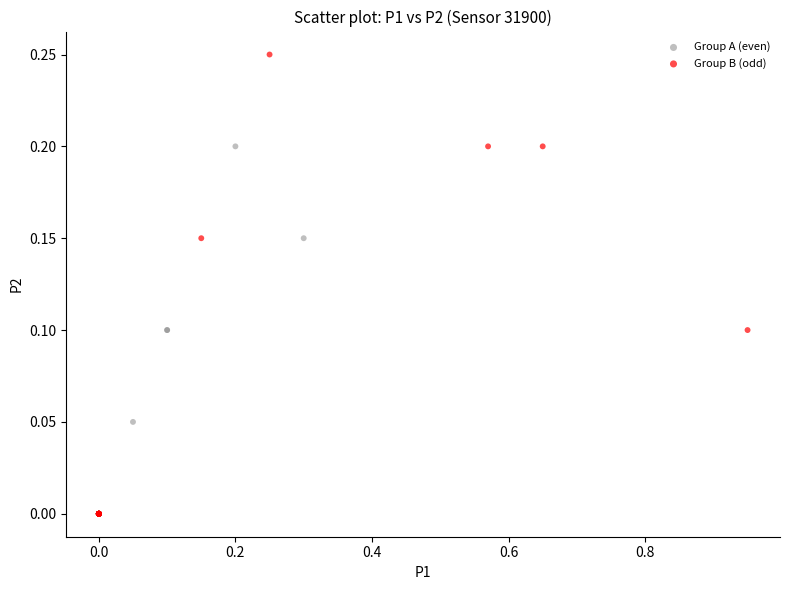

Which series contains the highest Y value?

Group B (odd)